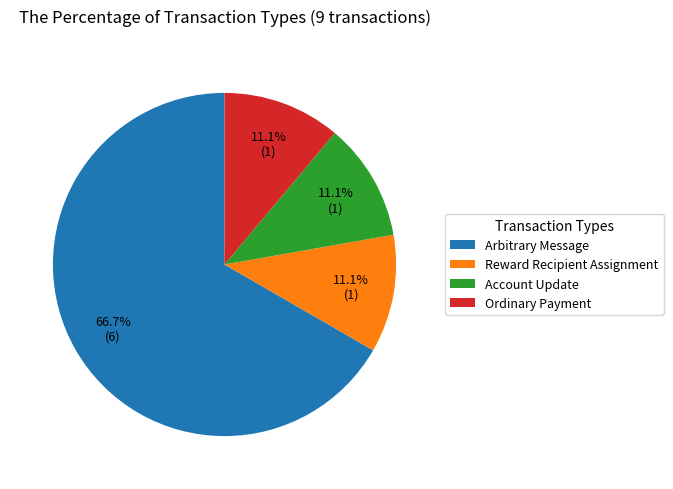

Does Arbitrary Message represent more than half of the total?

Yes